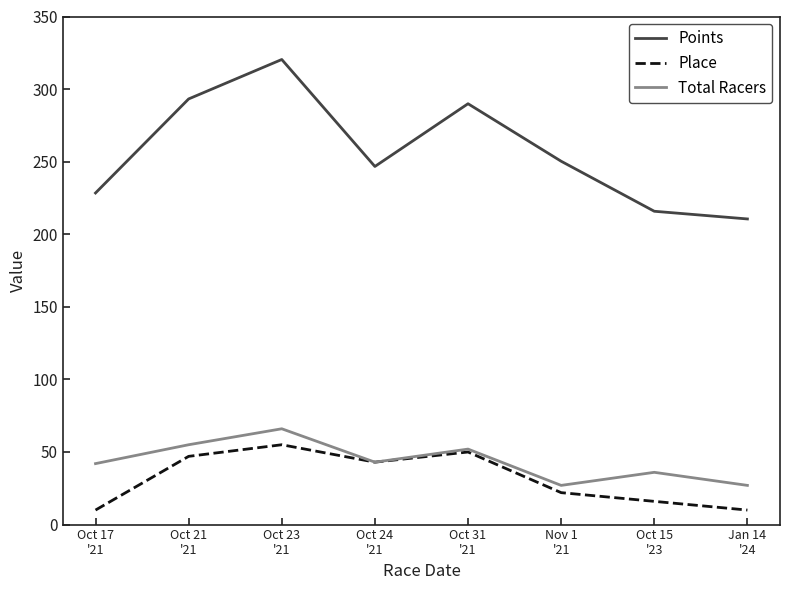

Is this an area chart (filled region under the line)?

No